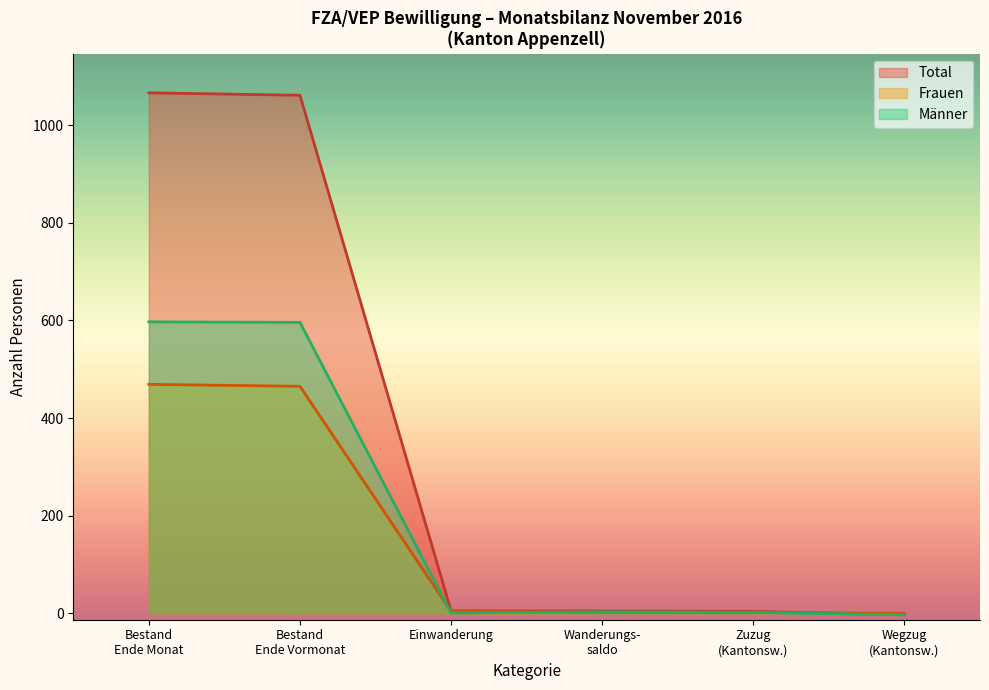

What is the difference between the maximum and minimum values in the Total series?

1069